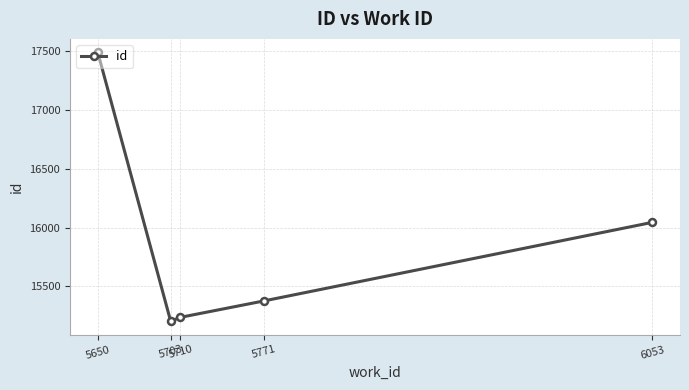

How many interior local valleys (lower than both neighbors) does the data have?

1